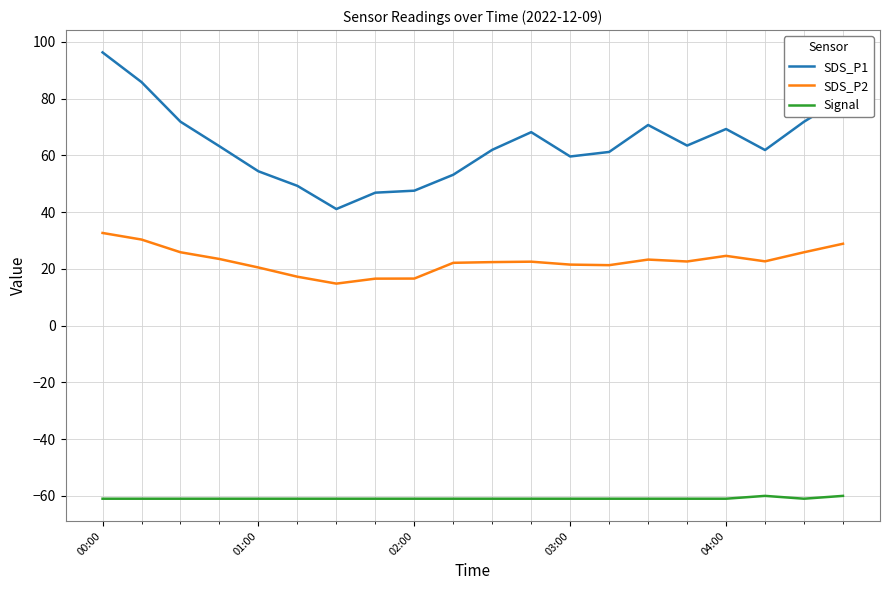

Which series has the largest total across all categories?

SDS_P1